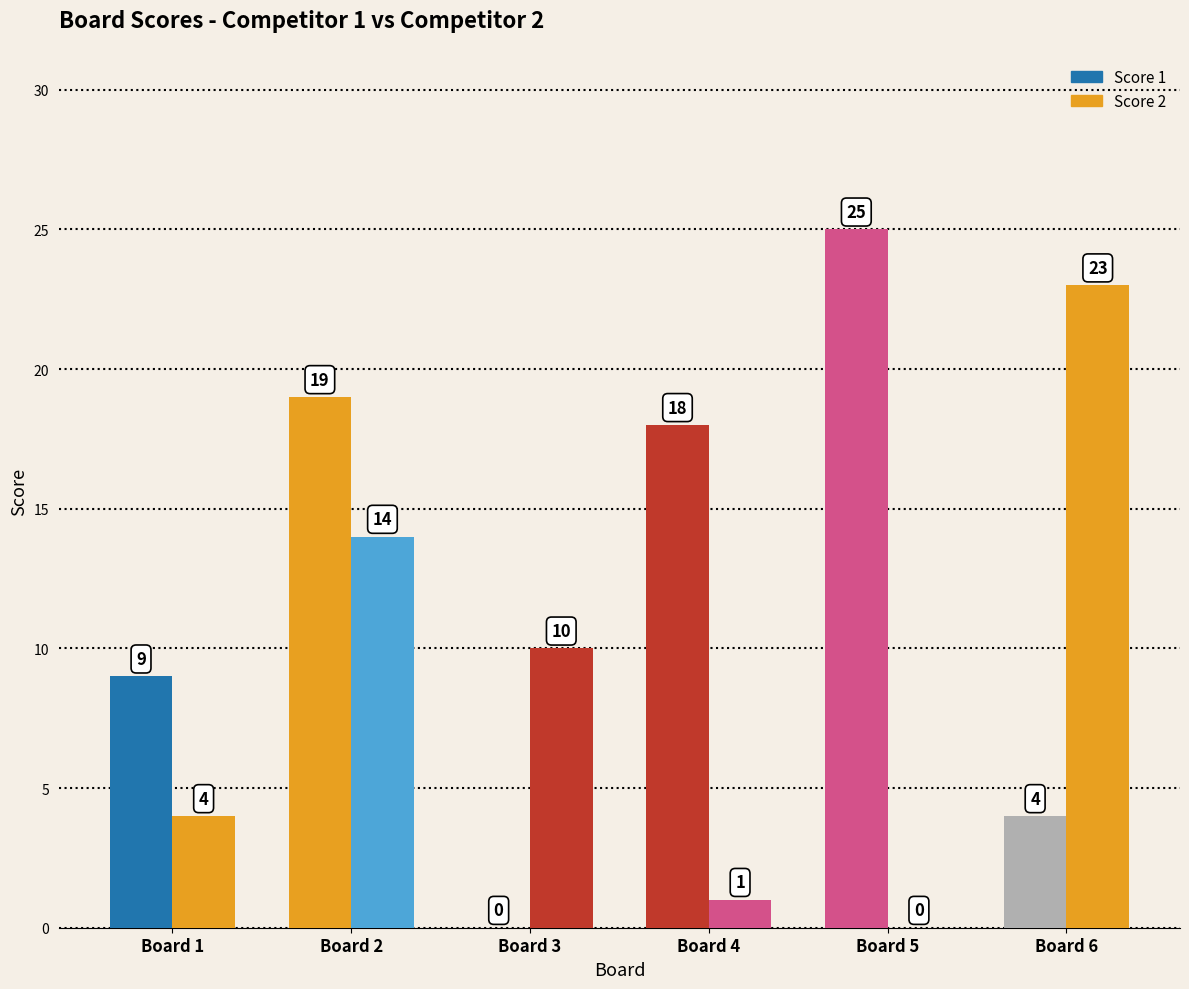

Is it true that Score 1 equals 19 at Board 2?

True